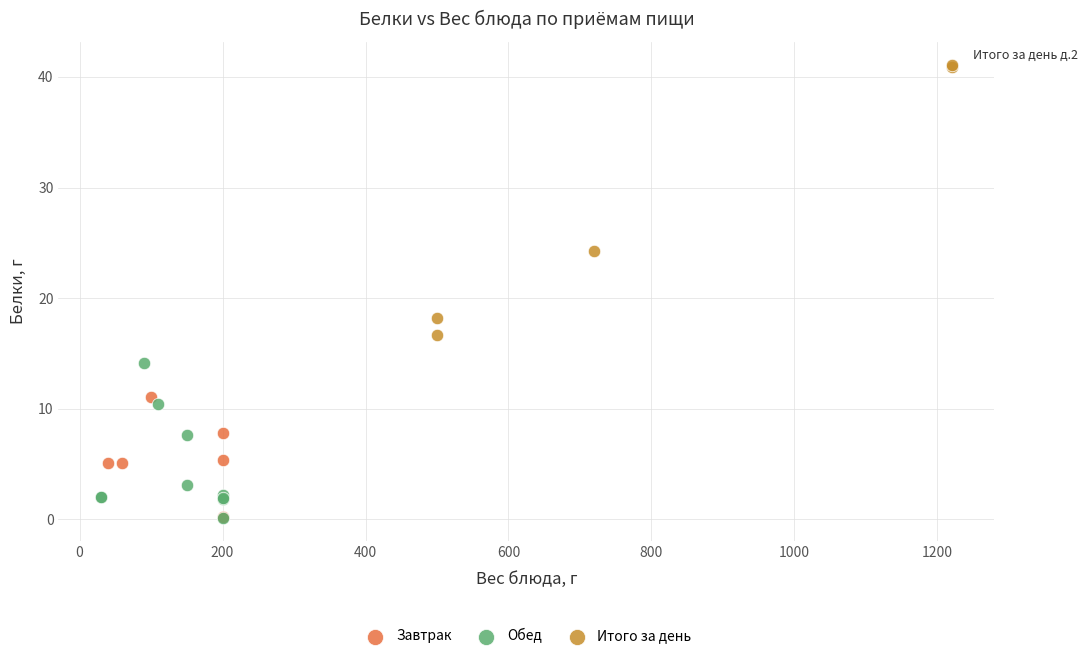

Which series reaches the maximum Y coordinate?

Итого за день